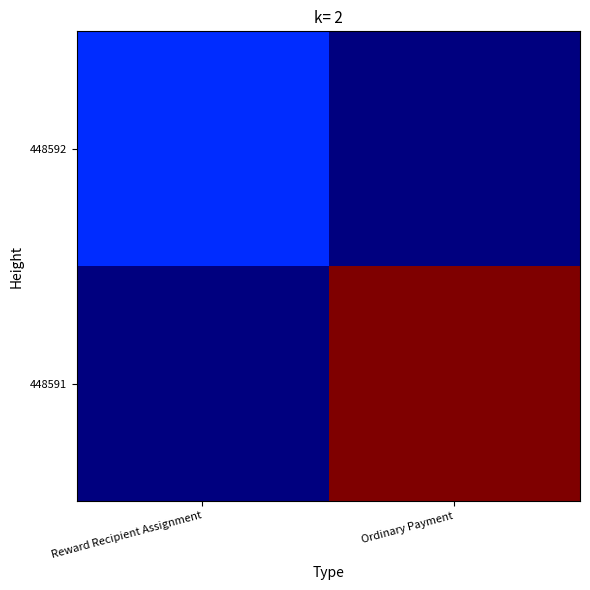

Which series has the largest total across all categories?

448591